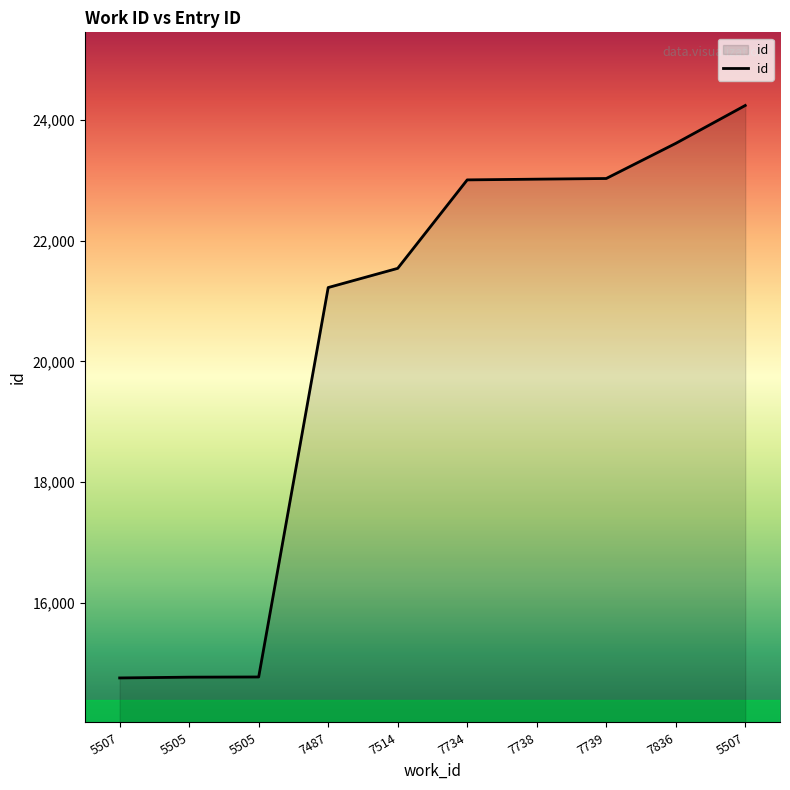

What is the label of the 10th point from the right?

5507